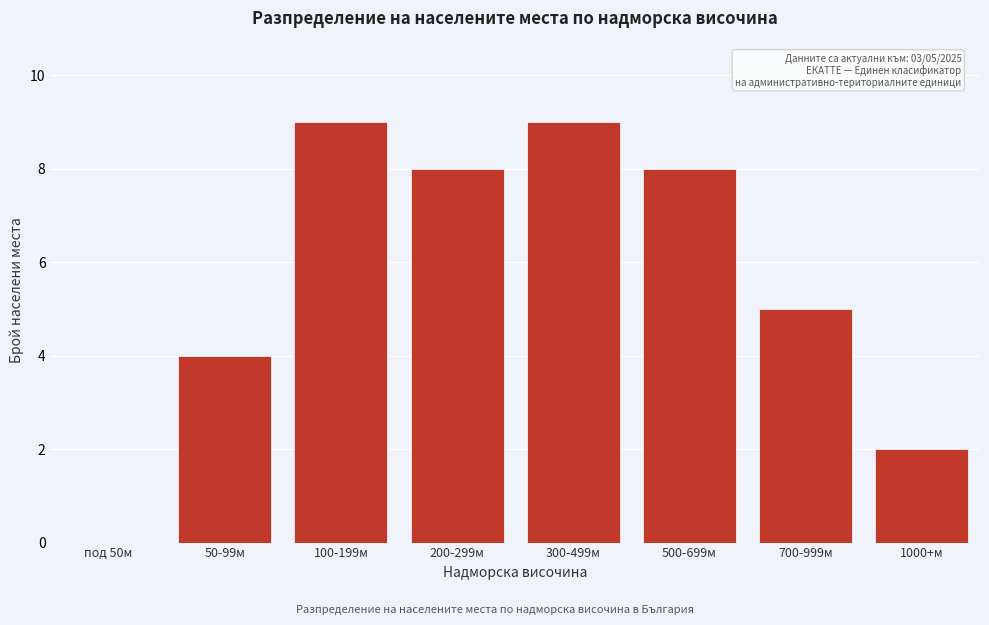

Reading left to right, list all the values displayed in this chart.

под 50м=0	50-99м=4	100-199м=9	200-299м=8	300-499м=9	500-699м=8	700-999м=5	1000+м=2